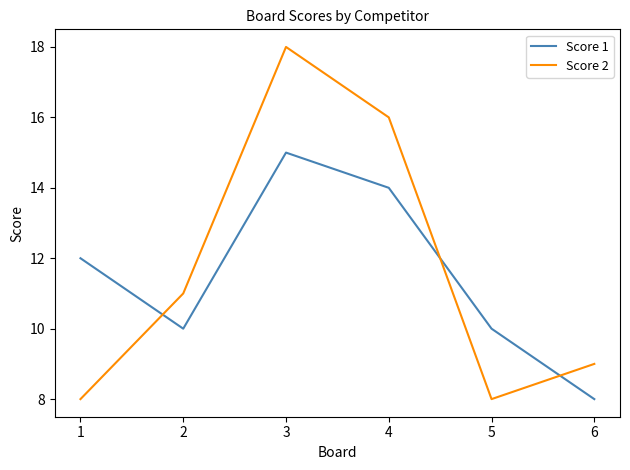

The Score 2 series shows 11 at 2. True or false?

True